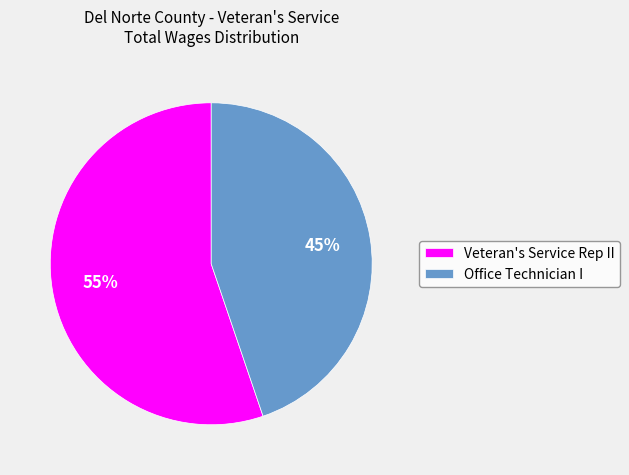

Does any single category account for the majority?

Yes